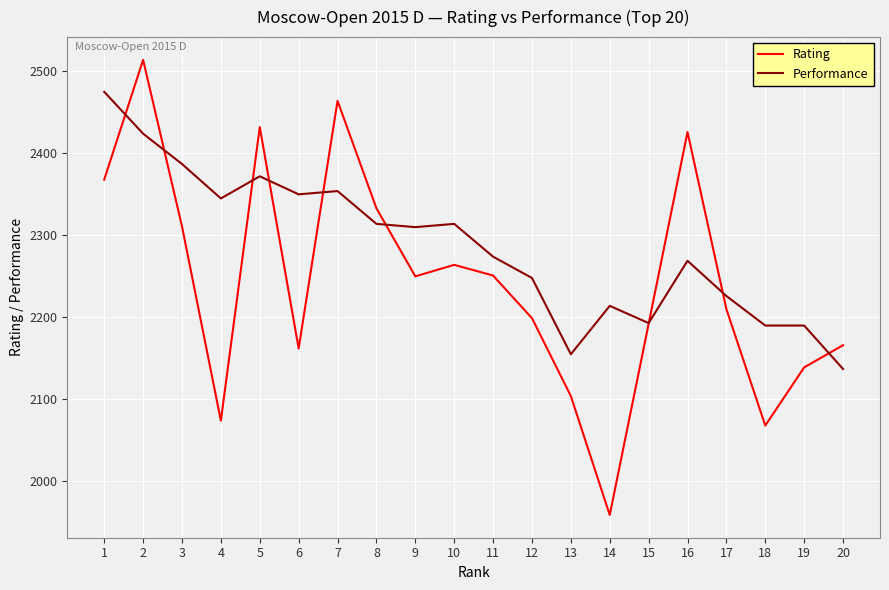

Which series has the widest spread of values?

Rating